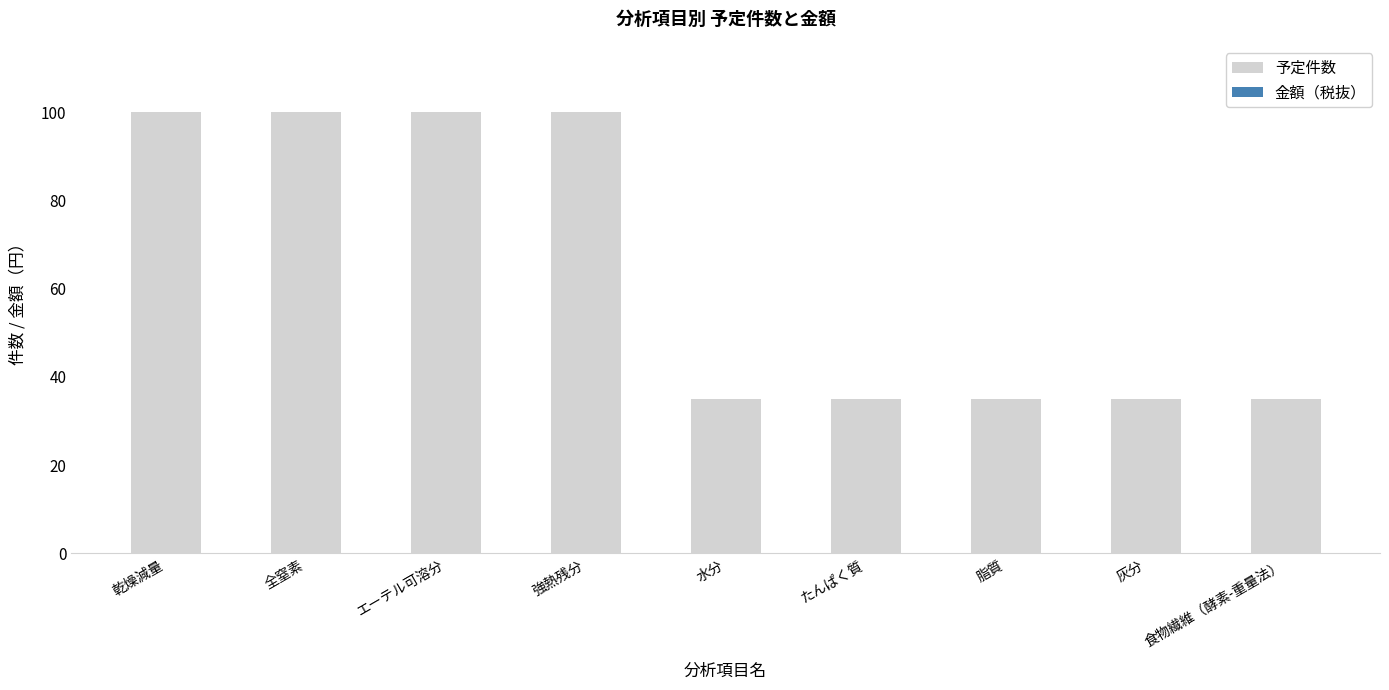

What is the change in value from 乾燥減量 to 食物繊維（酵素-重量法）?

-65